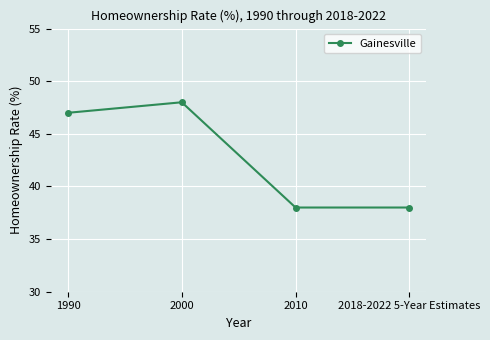

What is the change in value from 1990 to 2018-2022 5-Year Estimates?

-9